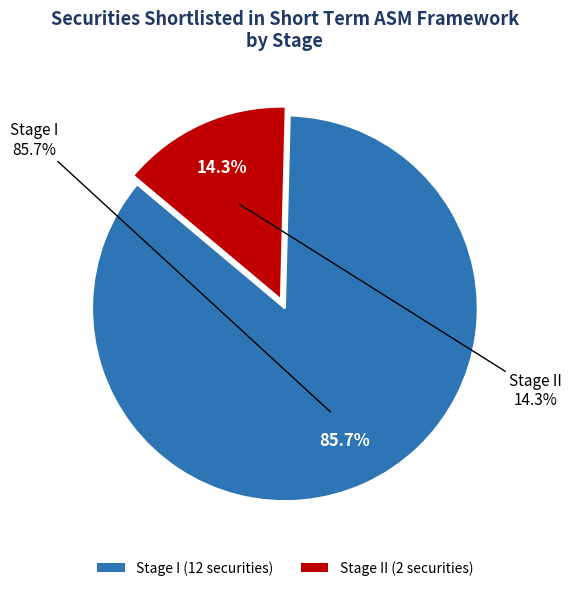

Rank the categories by value from lowest to highest.

II, I